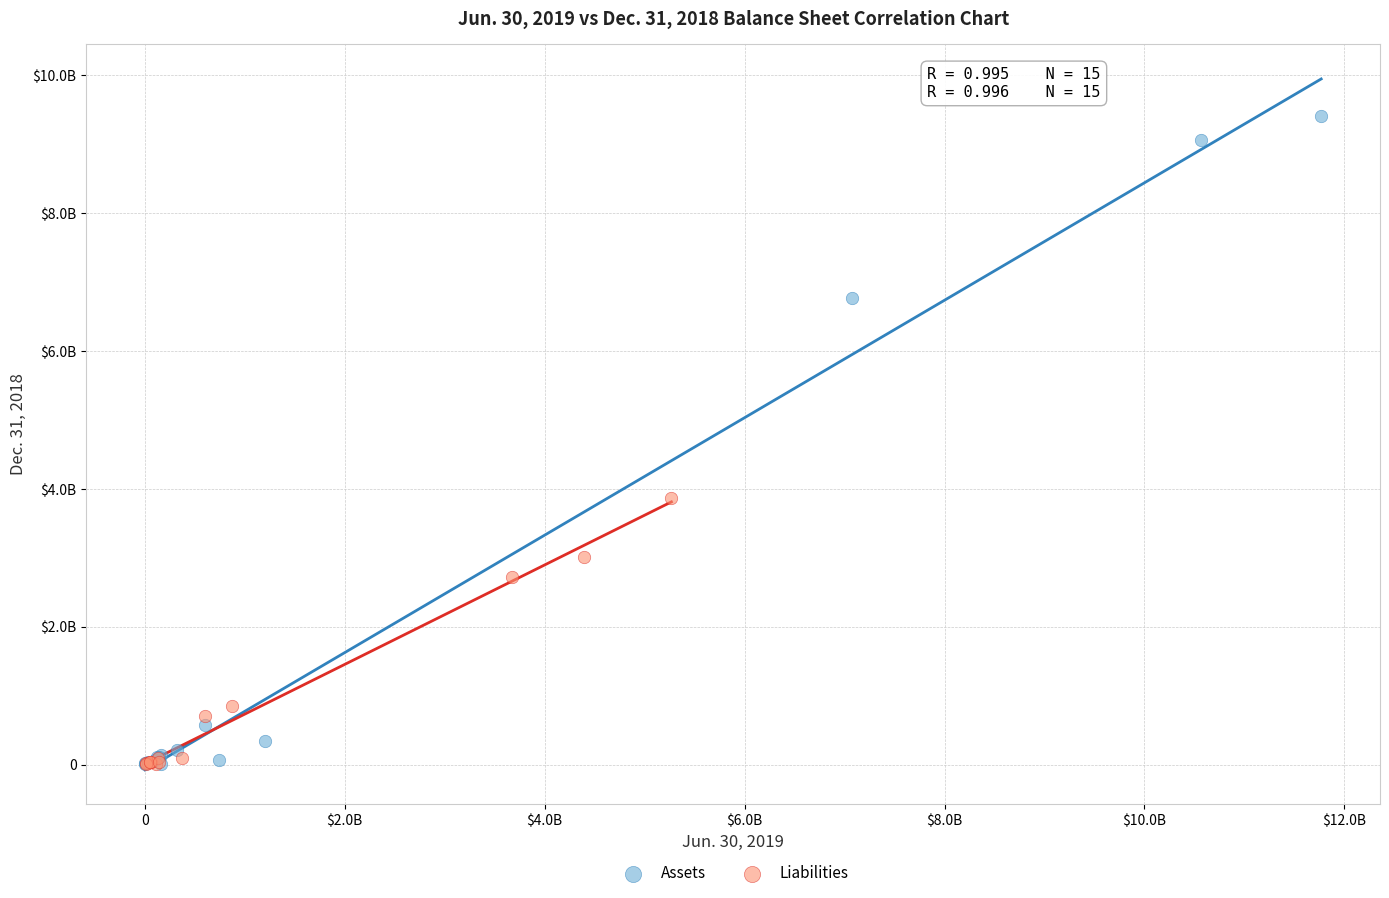

What are all the series names shown in the legend?

Assets, Liabilities